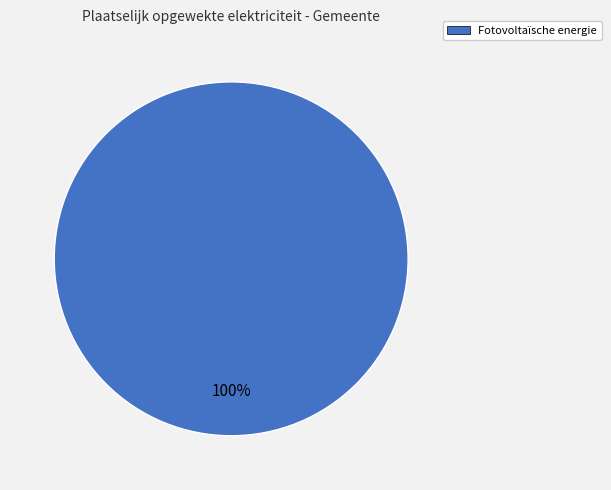

Does any single category account for the majority?

Yes